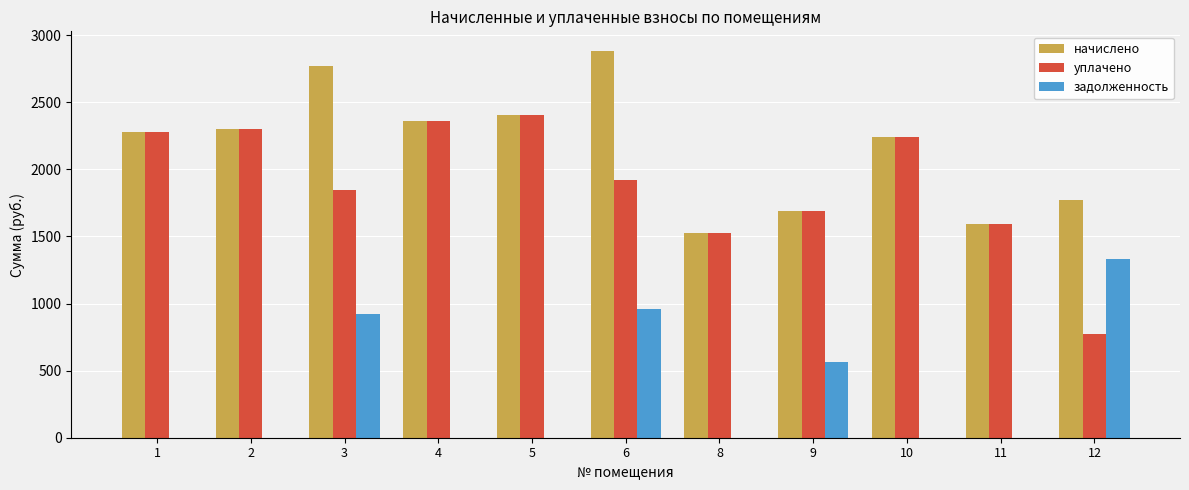

What is the total value across all series at 1?

4553.2